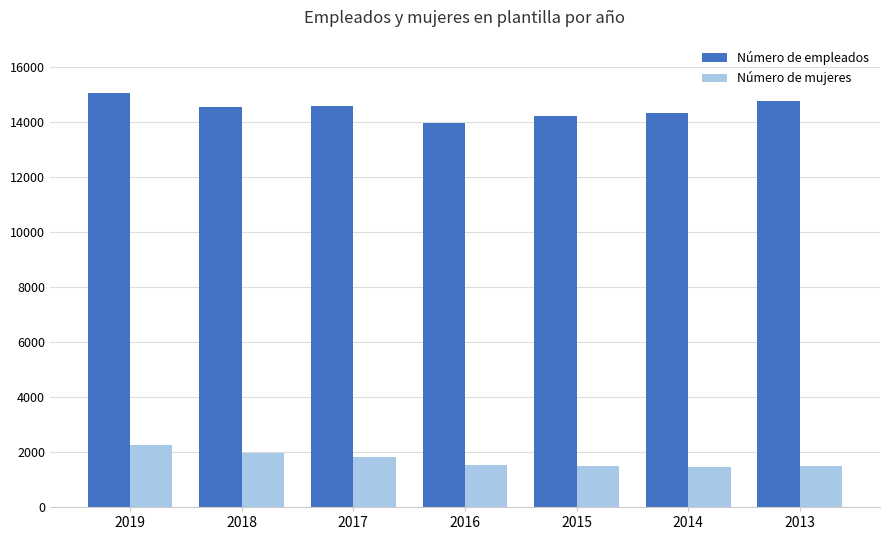

The value of Número de mujeres at 2016 is 1523. True or false?

True